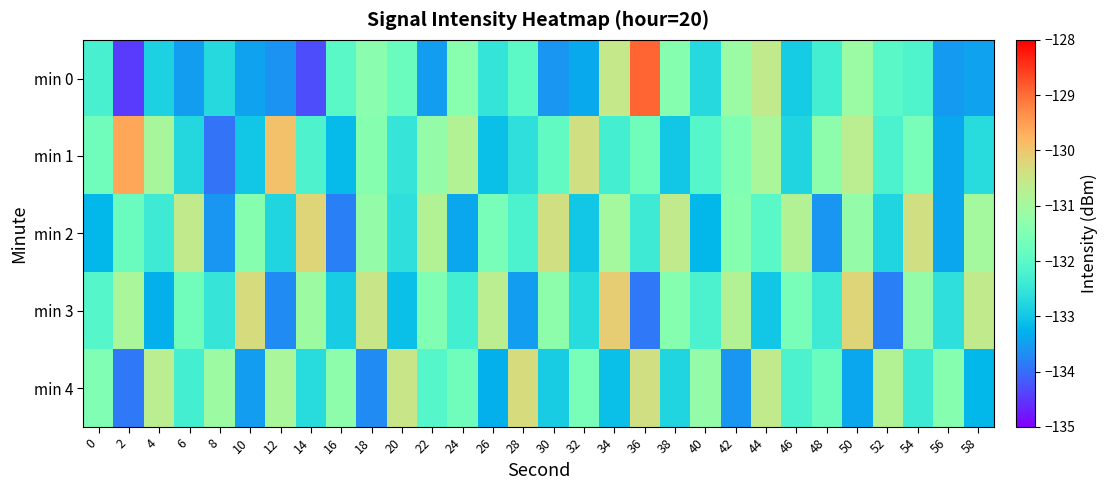

What is the total value across all series at 32?

-661.1